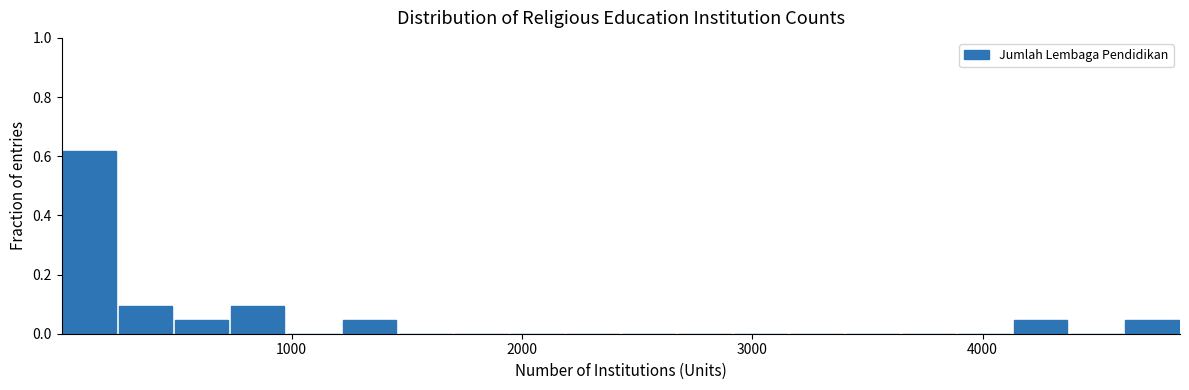

Read against the x-axis, roughly where is the centre of the tallest bar?

100